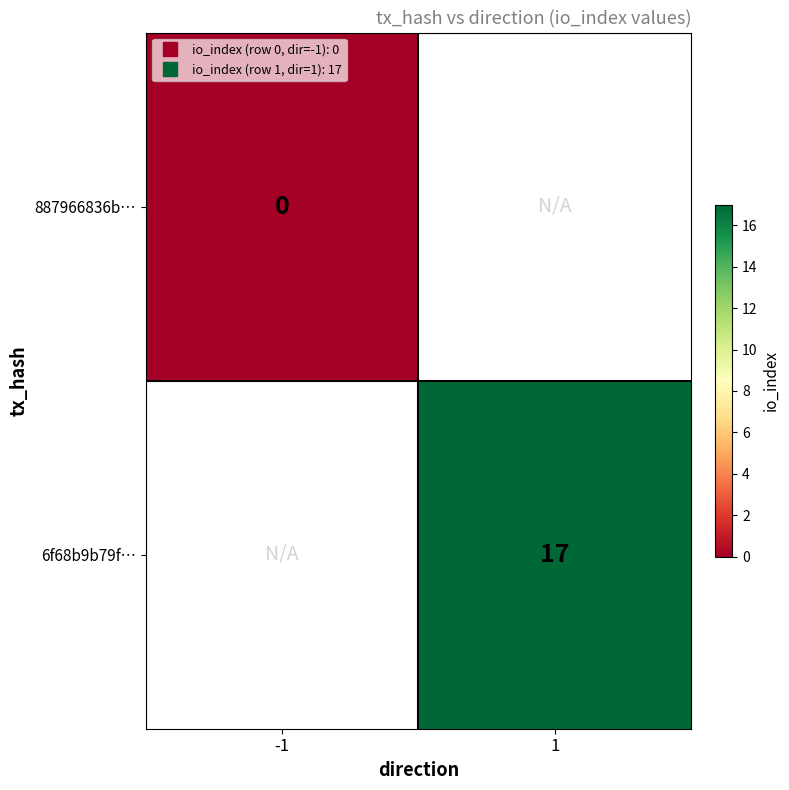

Rank the categories by 887966836b… value from highest to lowest.

-1, 1